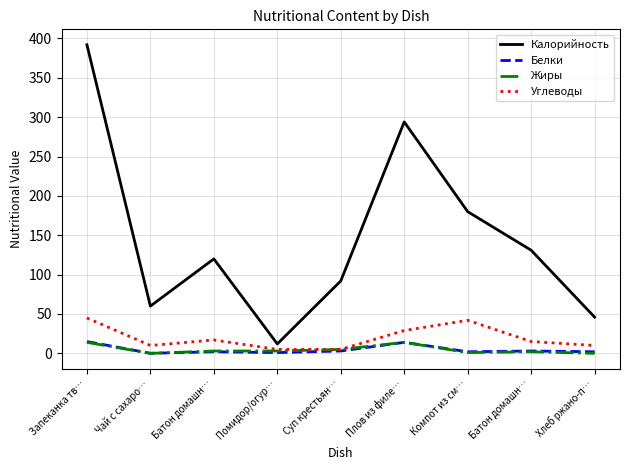

What is the total value across all series at Запеканка тв…?

466.0